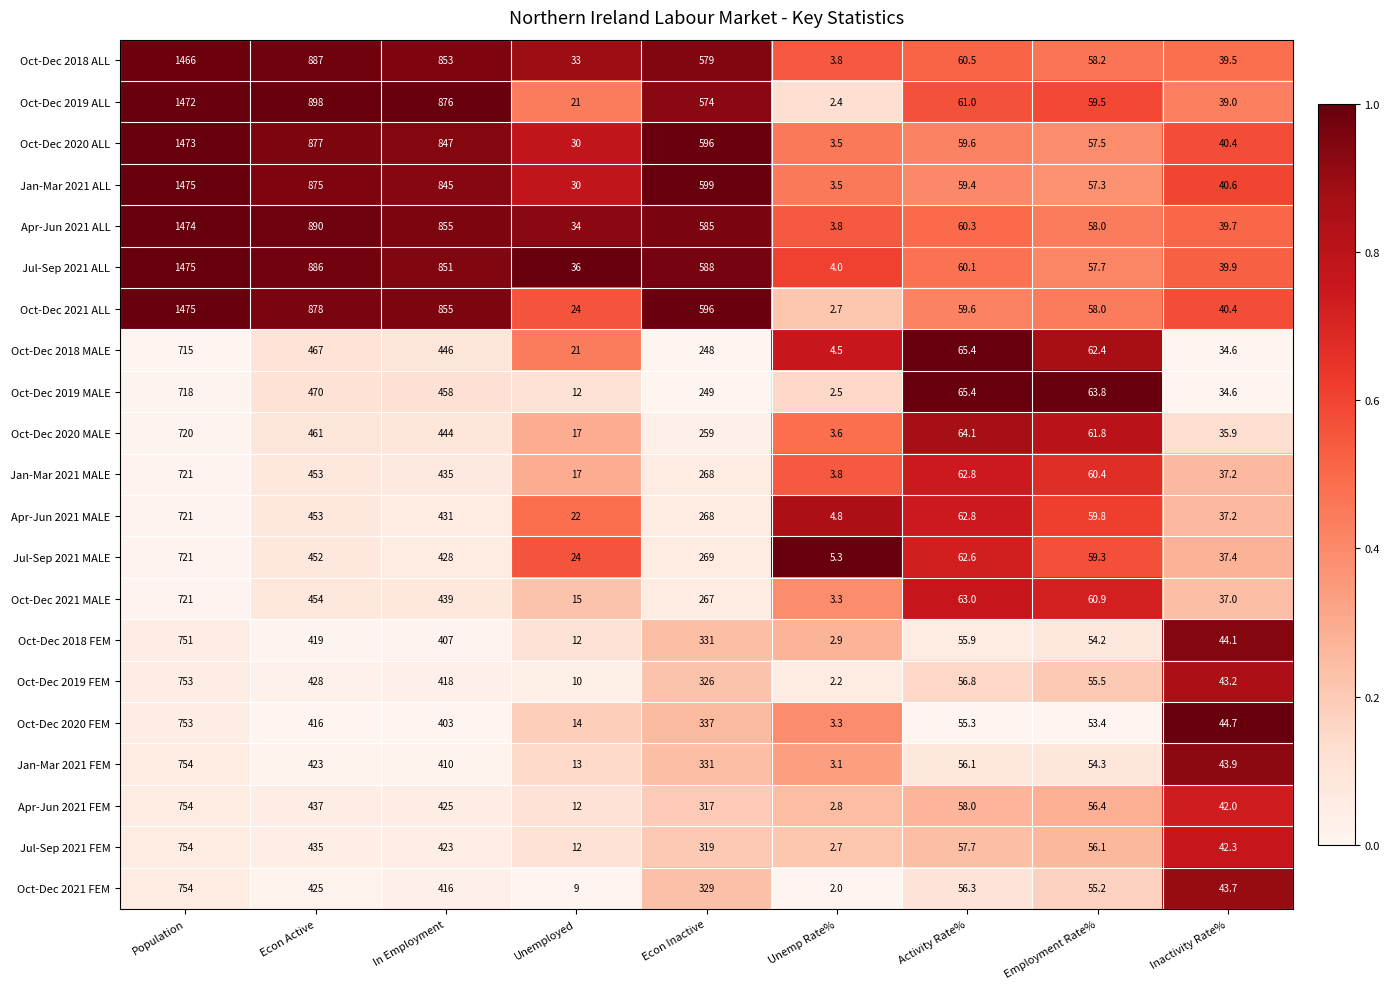

Where does the Apr-Jun 2021 MALE series first go above 62?

Population